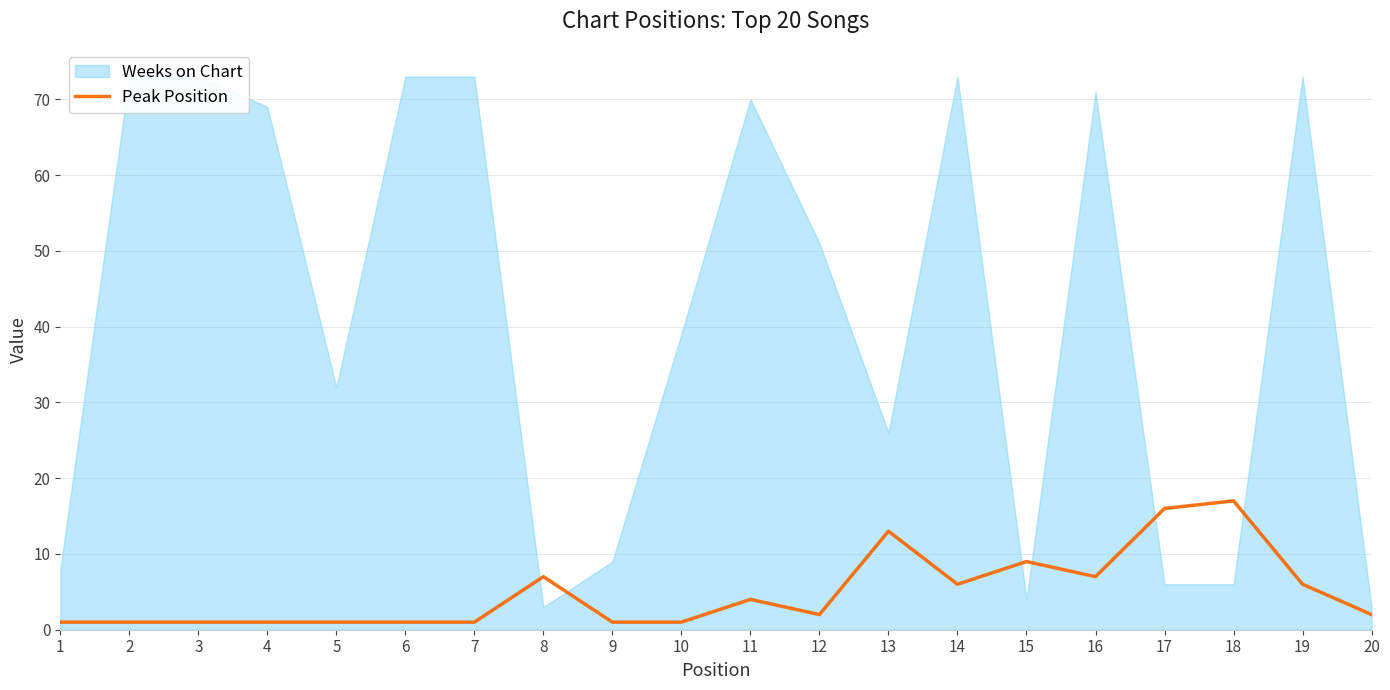

Between 20 and 9, which is larger?

20